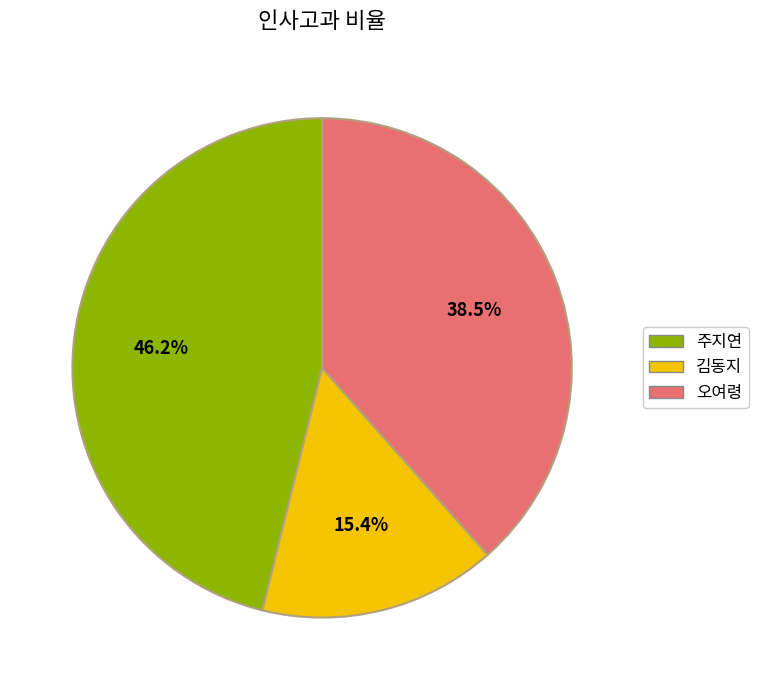

Which has a higher value, 주지연 or 김동지?

주지연